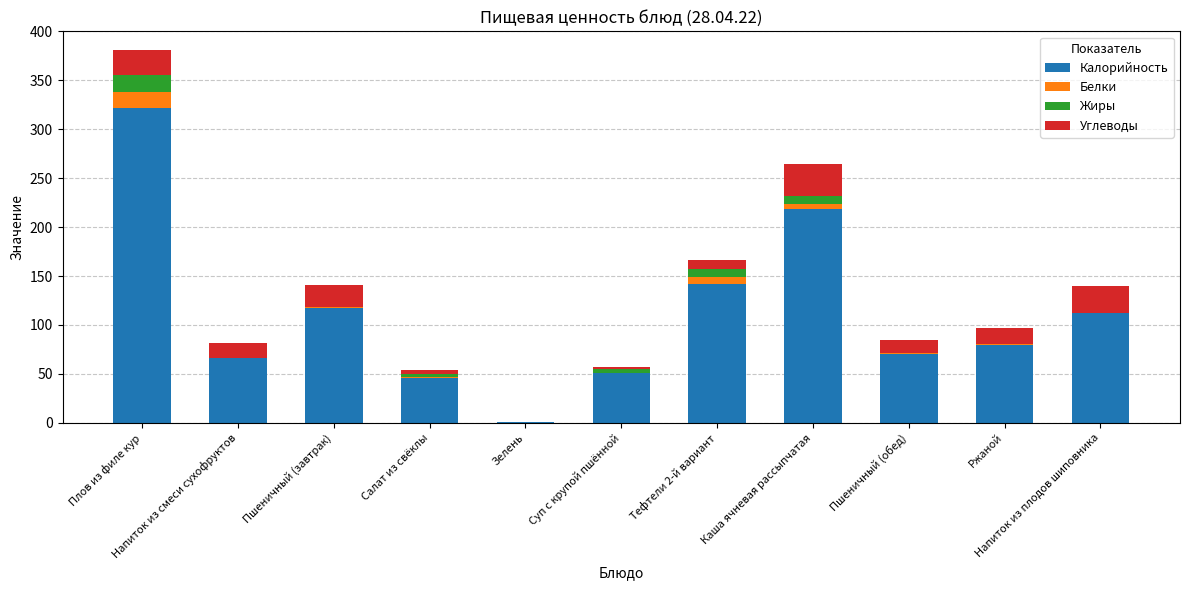

Count the number of data series in this chart.

4